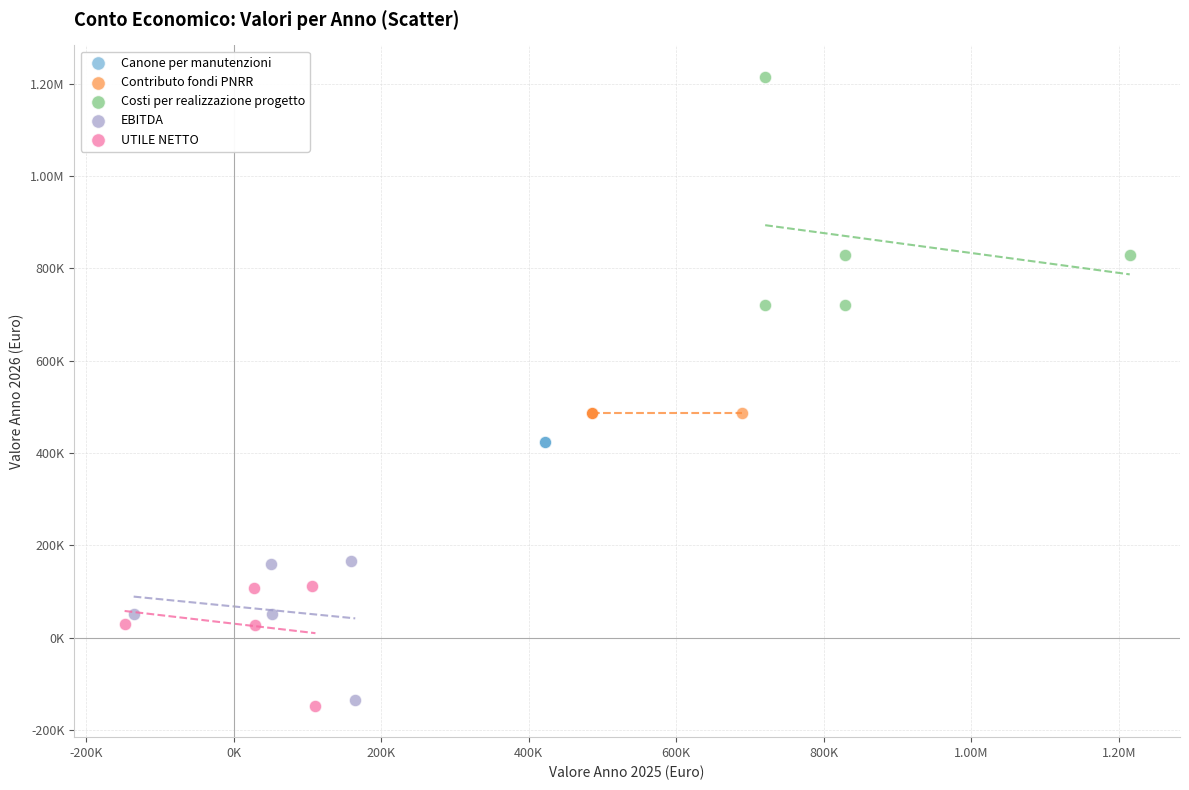

What are all the series names shown in the legend?

Canone per manutenzioni, Contributo fondi PNRR, Costi per realizzazione progetto, EBITDA, UTILE NETTO